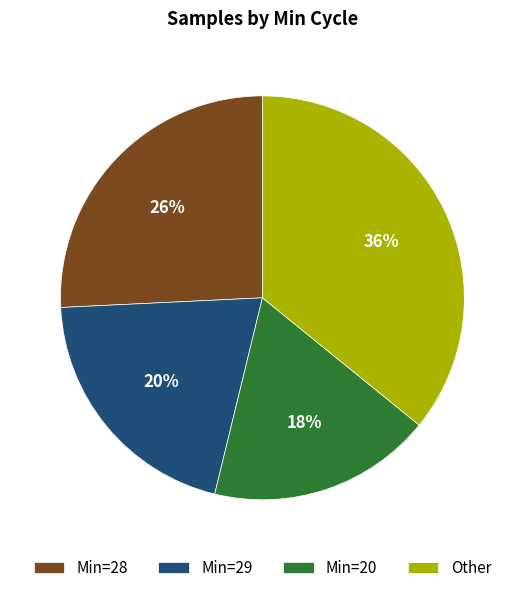

How many segments does this pie chart have?

4